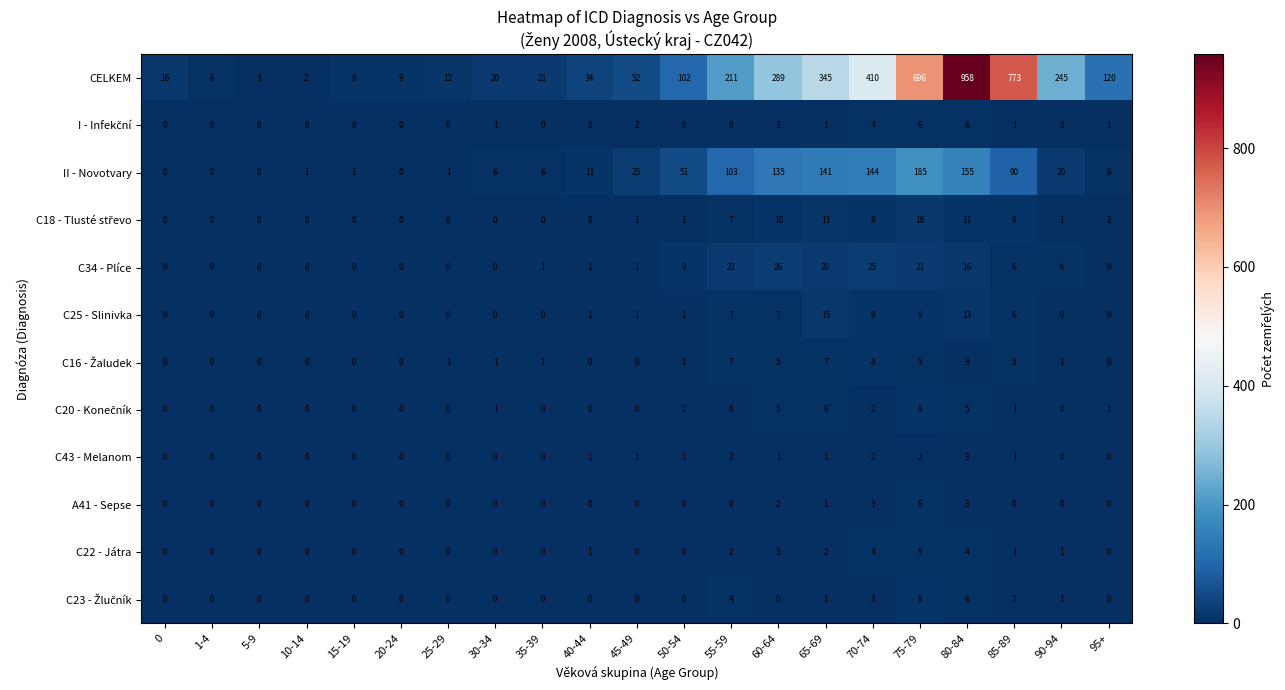

What is the difference between the maximum and minimum values in the C25 - Slinivka series?

15